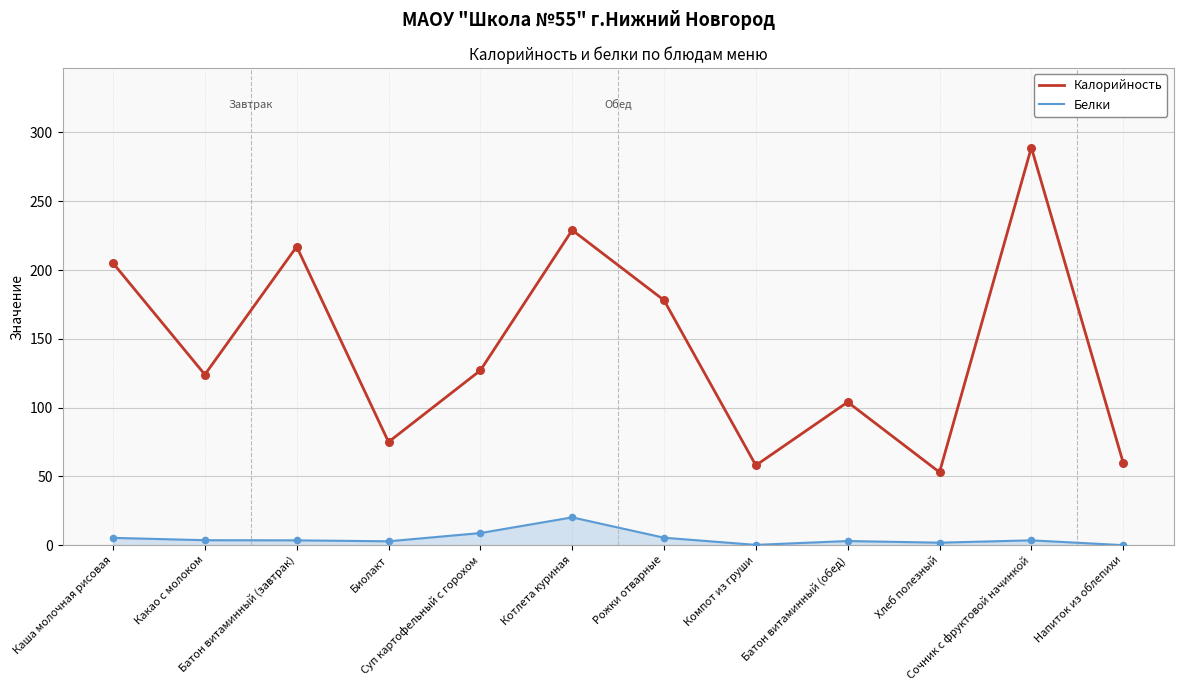

Which series has the largest range (max minus min)?

Калорийность